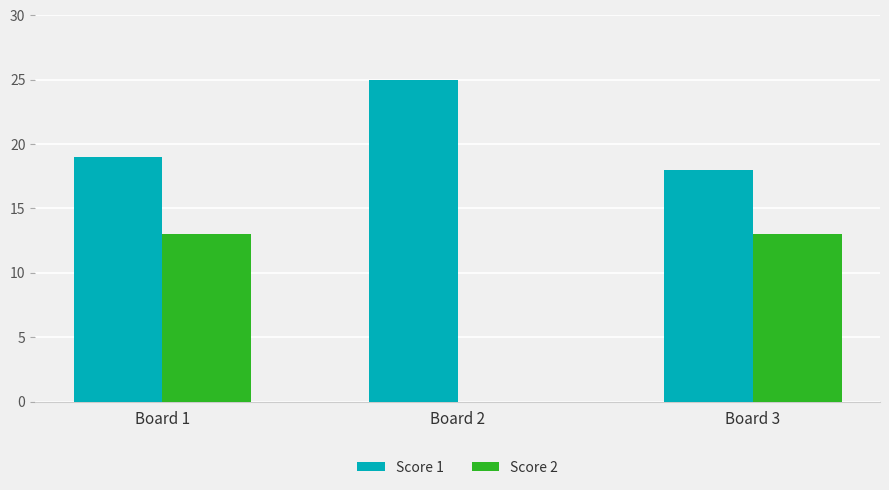

Which series has the largest total across all categories?

Score 1